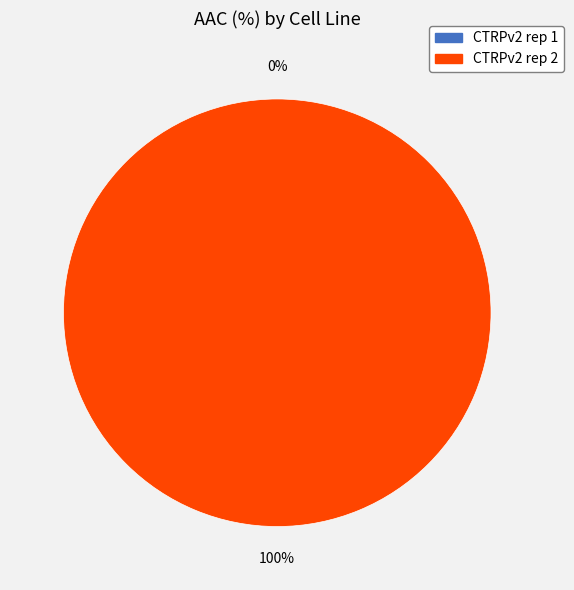

What is the smallest slice in the pie chart?

CTRPv2 rep 1